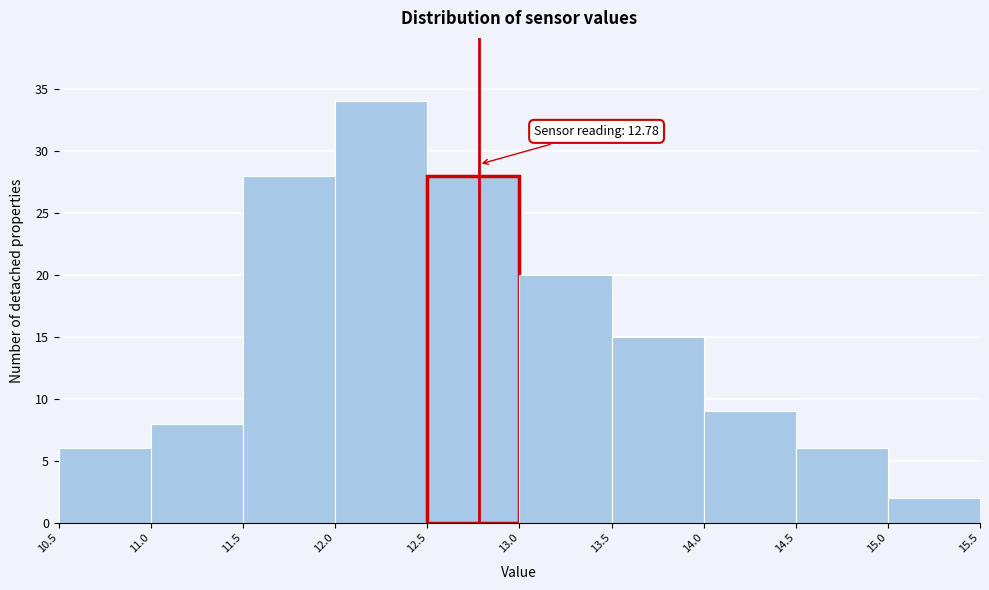

Which range on the x-axis has the tallest bar?

12.0 to 12.5